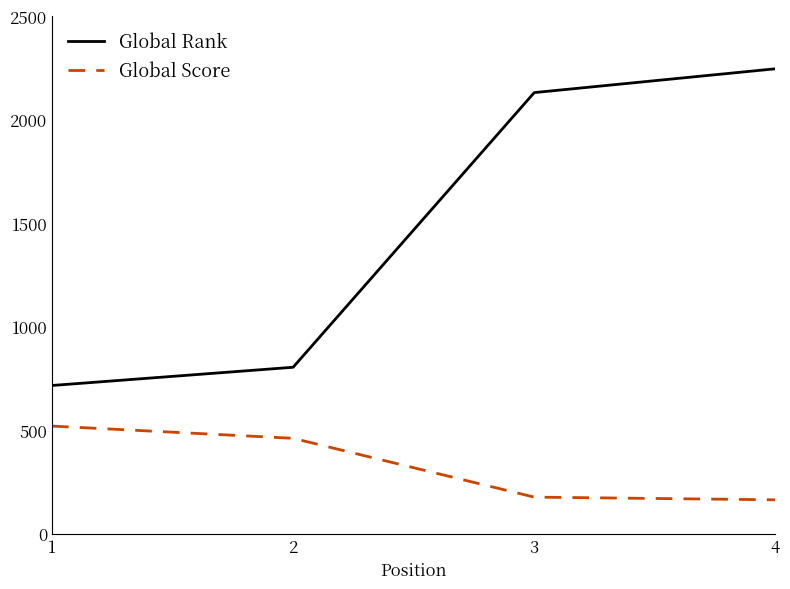

Which series has the largest total across all categories?

Global Rank